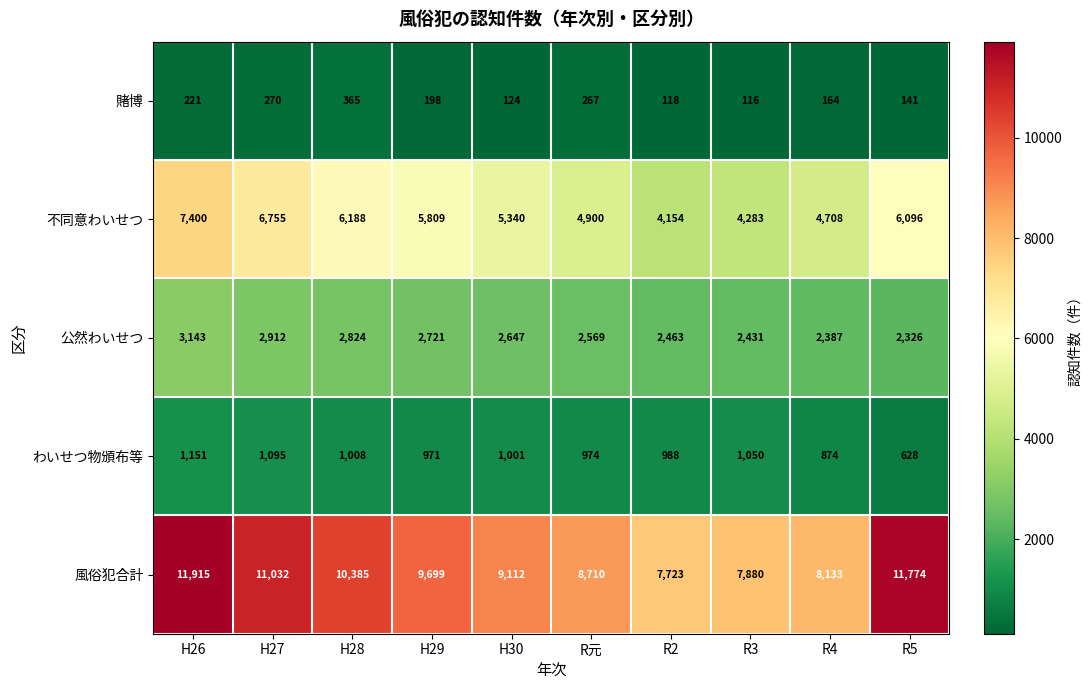

Is it true that 賭博 equals 124 at H30?

True